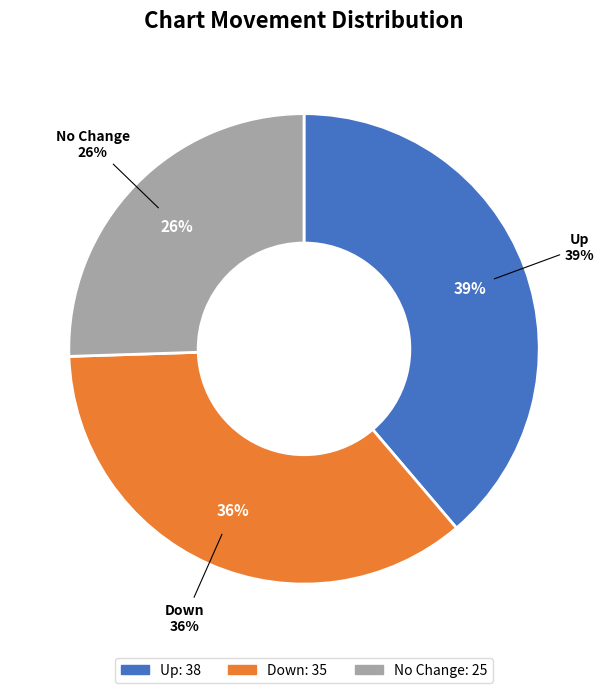

What is the ratio of the value at down to the value at up?

0.9